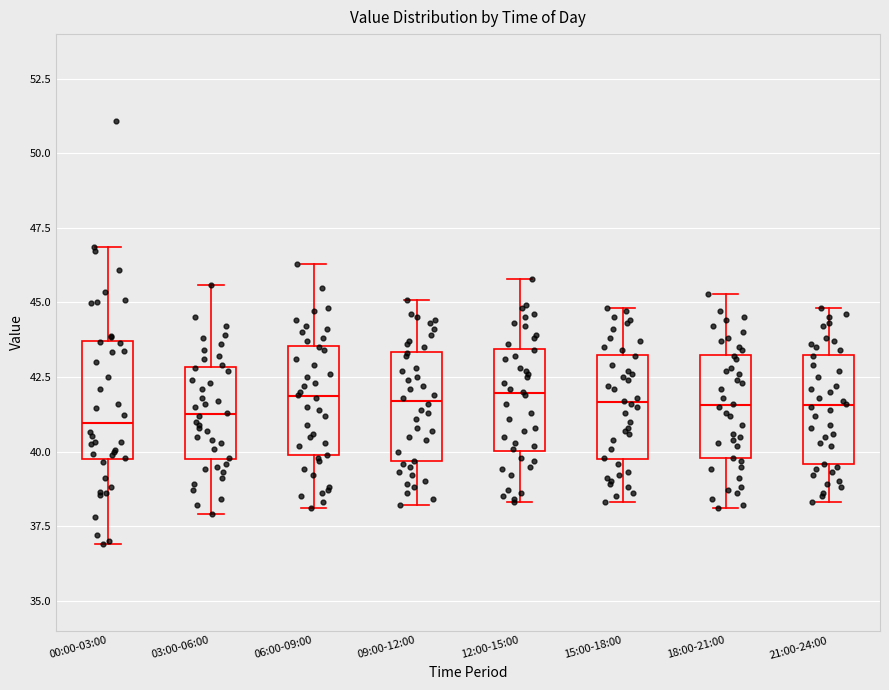

Reading left to right, read every box against the y-axis: the position of its median line, the range the box covers, and the ends of its whiskers. The values are not printed on the chart, so give them approximately, as read against the axis.

00:00-03:00: median 41.0, box 40.0 to 43.5, whiskers 37.0 to 47.0
03:00-06:00: median 41.5, box 40.0 to 43.0, whiskers 38.0 to 45.5
06:00-09:00: median 42.0, box 40.0 to 43.5, whiskers 38.0 to 46.5
09:00-12:00: median 41.5, box 39.5 to 43.5, whiskers 38.0 to 45.0
12:00-15:00: median 42.0, box 40.0 to 43.5, whiskers 38.5 to 46.0
15:00-18:00: median 41.5, box 40.0 to 43.5, whiskers 38.5 to 45.0
18:00-21:00: median 41.5, box 40.0 to 43.5, whiskers 38.0 to 45.5
21:00-24:00: median 41.5, box 39.5 to 43.5, whiskers 38.5 to 45.0